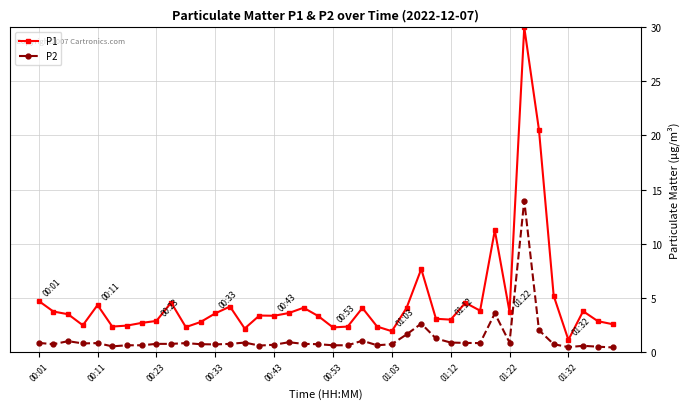

Which series has the widest spread of values?

P1